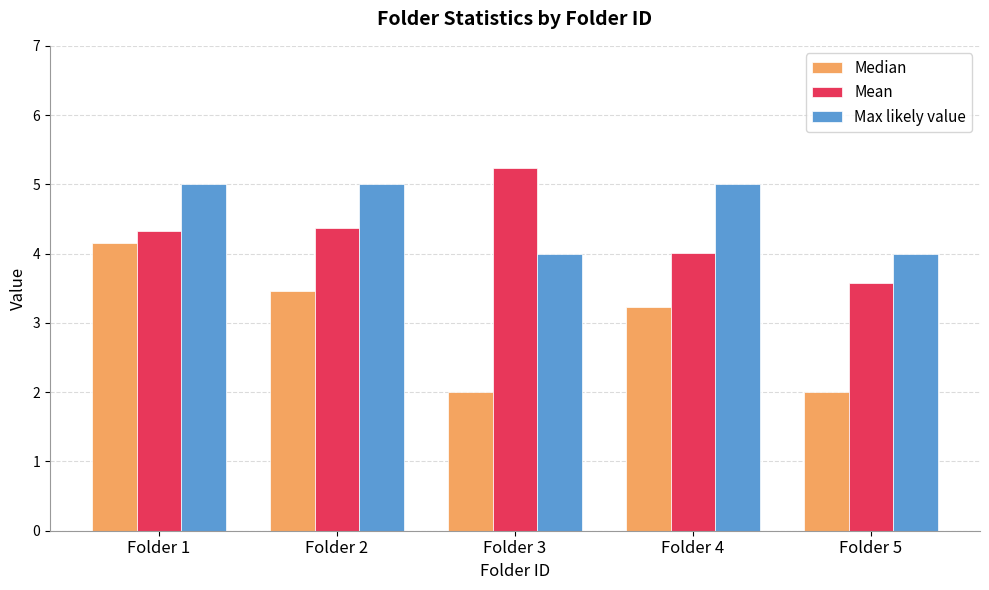

Which series changed the most between Folder 1 and Folder 4?

Median